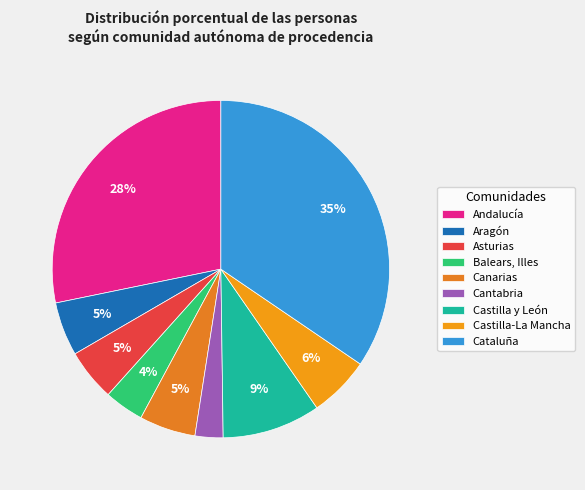

Does Canarias account for over 50% of the chart?

No